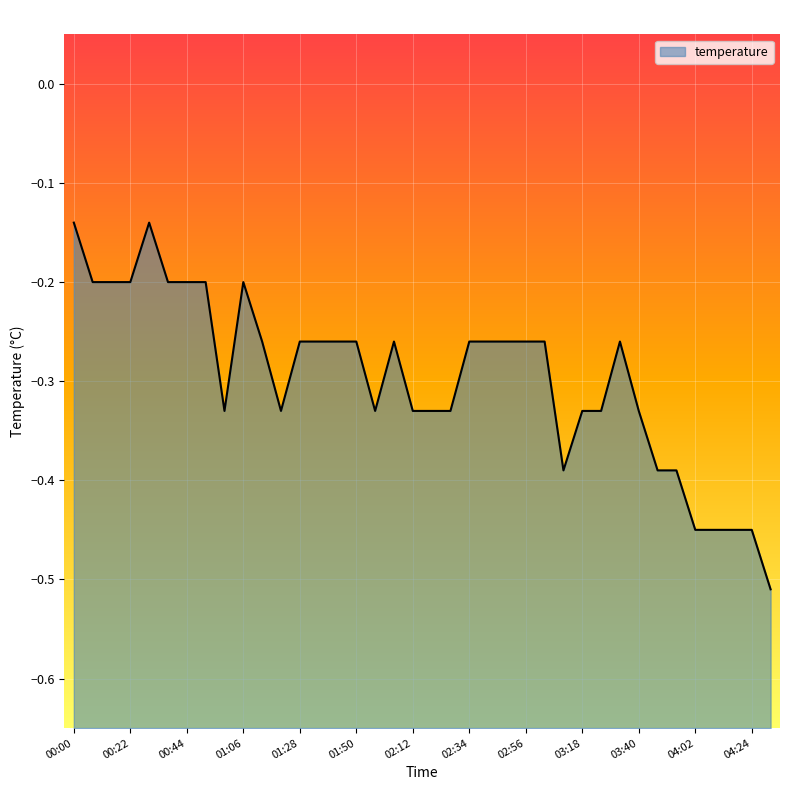

Reading right to left, what are all the values shown in this chart?

-0.5	-0.5	-0.5	-0.5	-0.5	-0.4	-0.4	-0.3	-0.3	-0.3	-0.3	-0.4	-0.3	-0.3	-0.3	-0.3	-0.3	-0.3	-0.3	-0.3	-0.3	-0.3	-0.3	-0.3	-0.3	-0.3	-0.3	-0.3	-0.2	-0.3	-0.2	-0.2	-0.2	-0.1	-0.2	-0.2	-0.2	-0.1